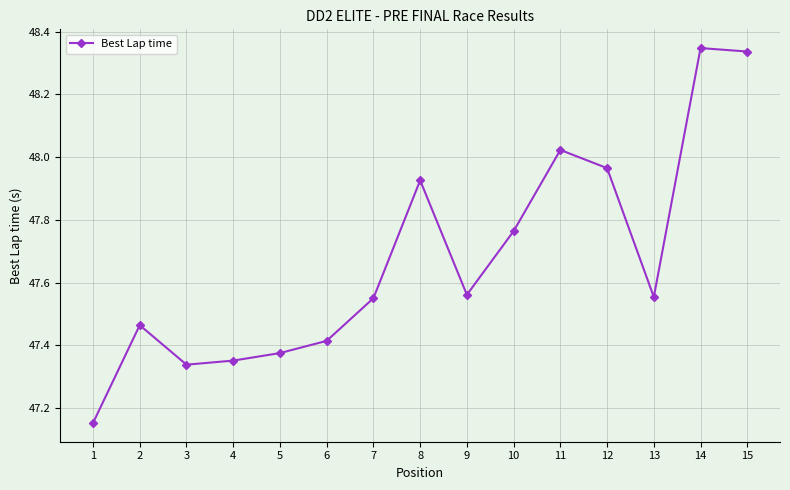

The chart shows a value of 29.9 at 15. True or false?

False